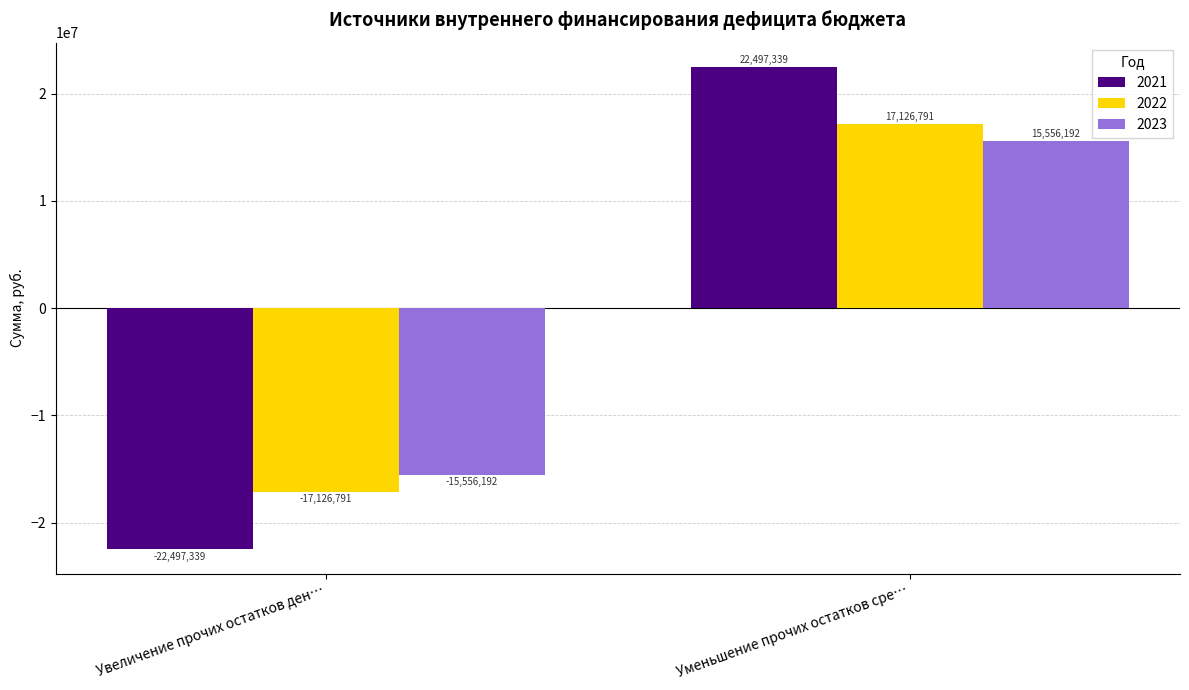

The value of 2021 at Уменьшение прочих остатков сре… is 22497339.3. True or false?

True